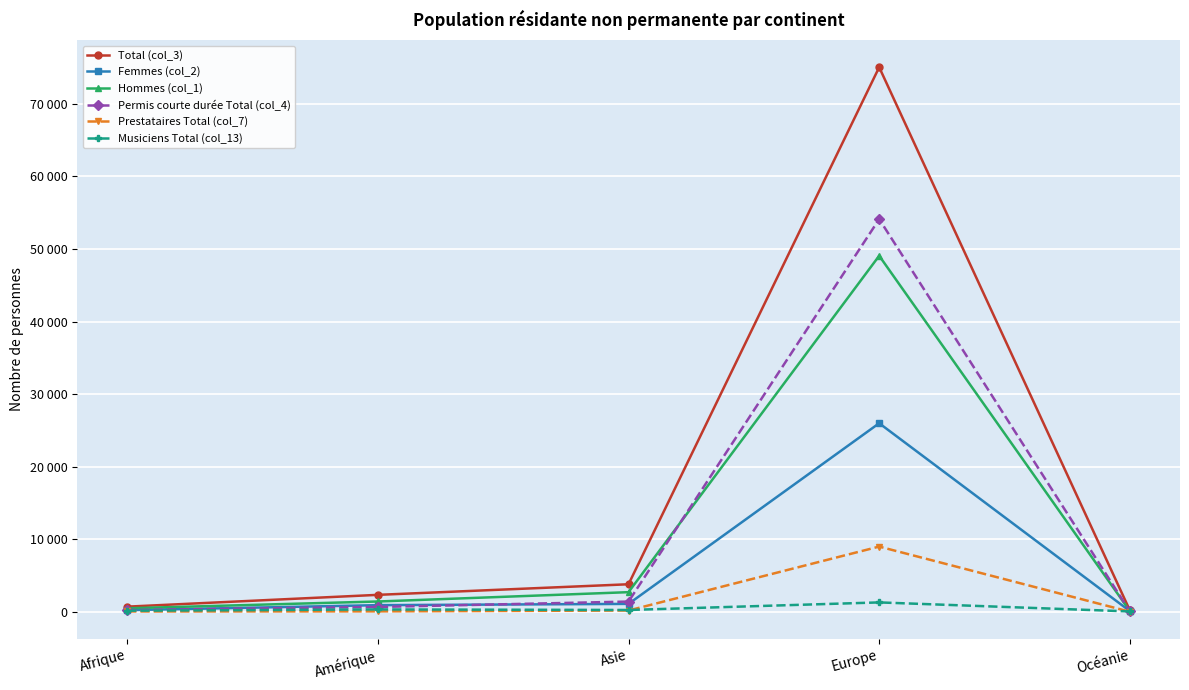

At which category is the sum across all series the highest?

Europe